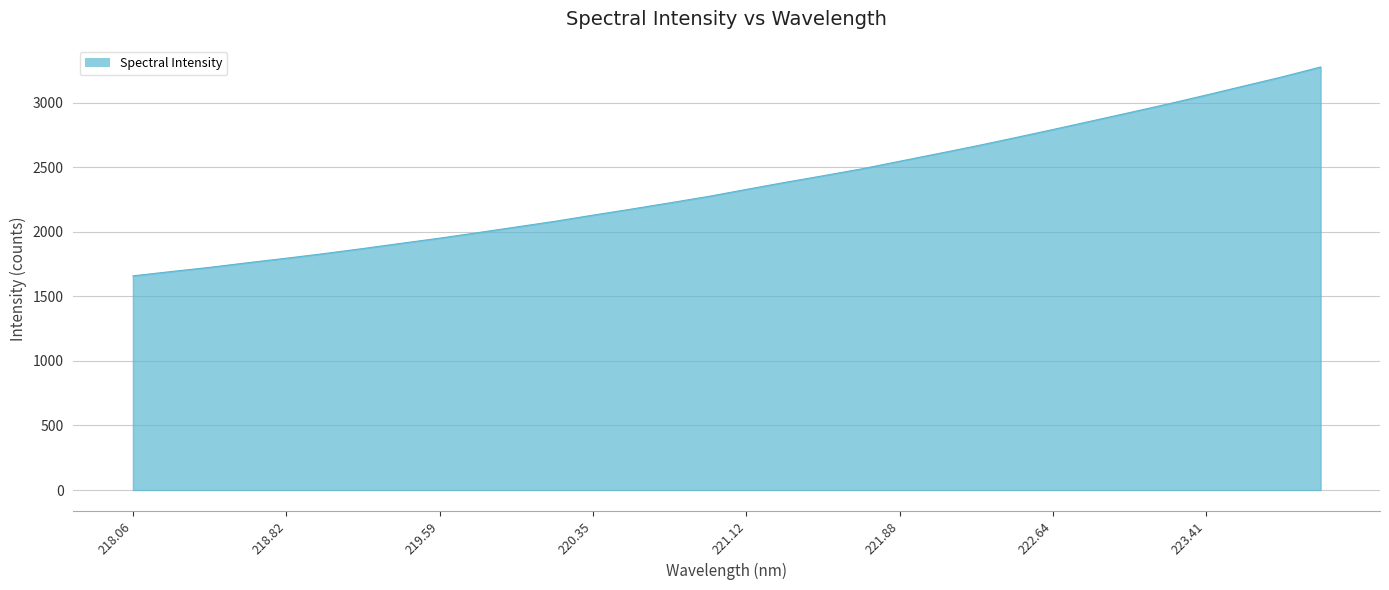

What is the maximum value shown in the chart?

3277.3